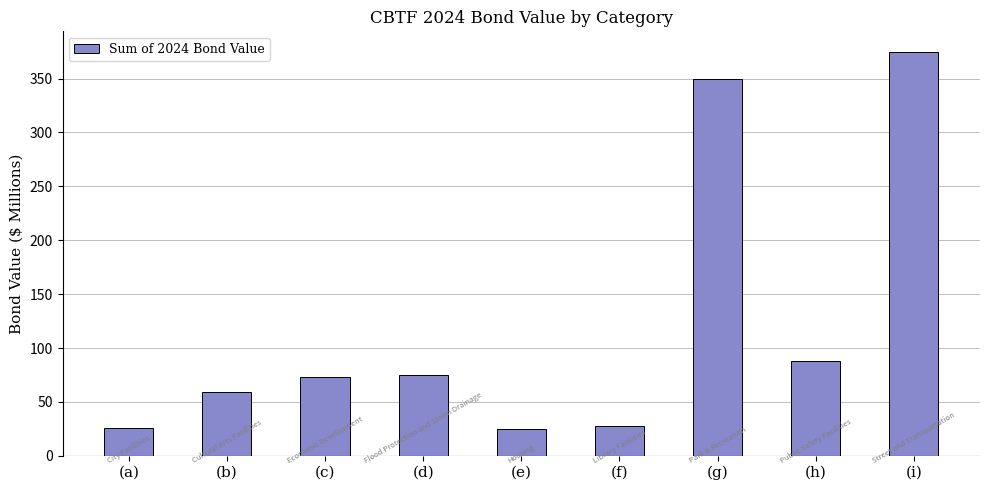

What is the label of the 1st bar from the left?

(a)